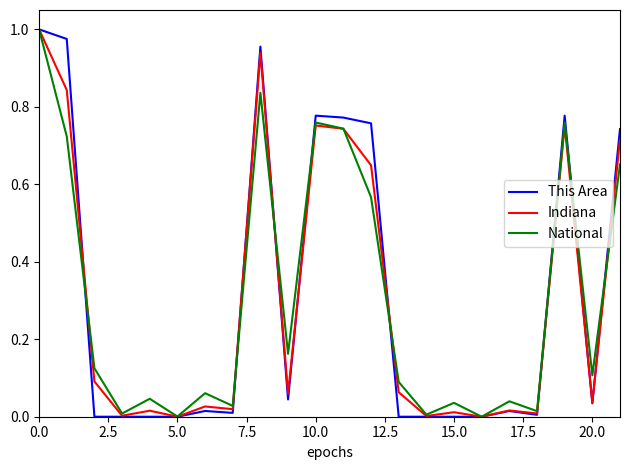

The value of Indiana at 5.0 is 0.0. True or false?

True